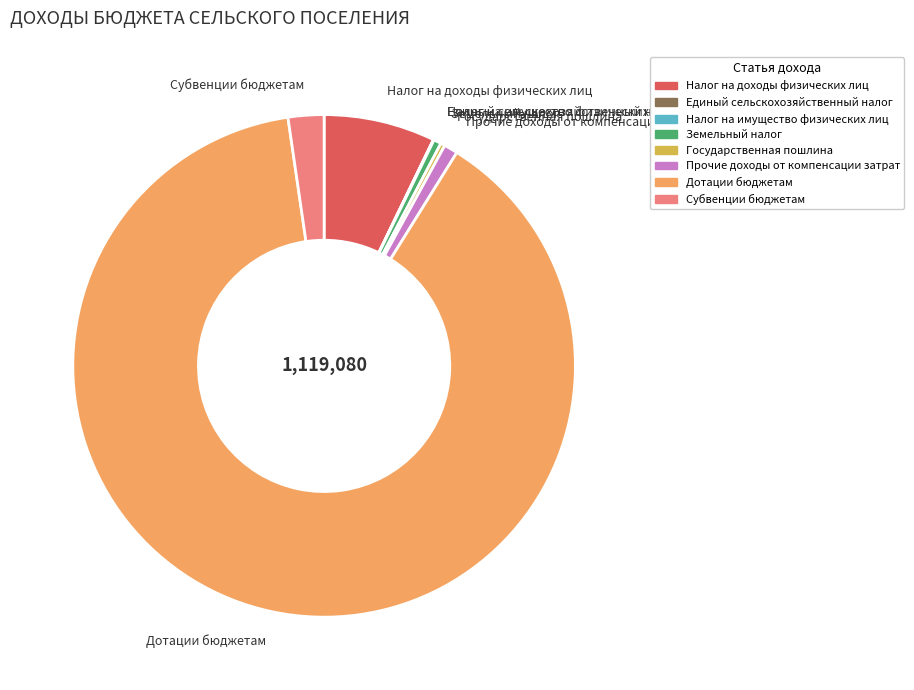

True or false: Прочие доходы от компенсации затрат accounts for 11% of the total.

False